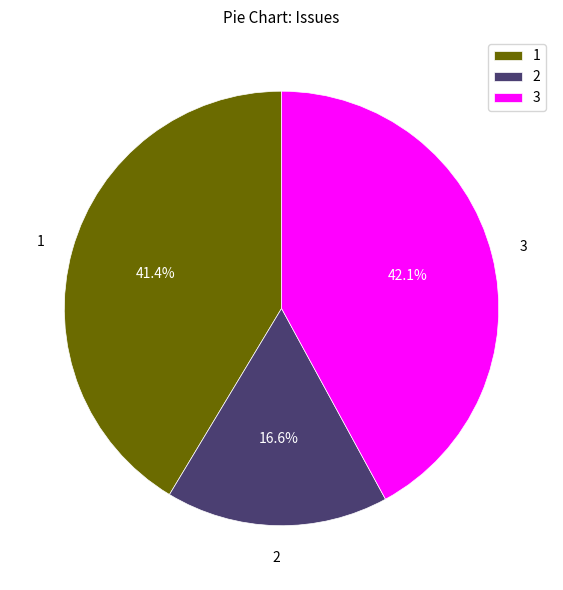

Does any single category account for the majority?

No